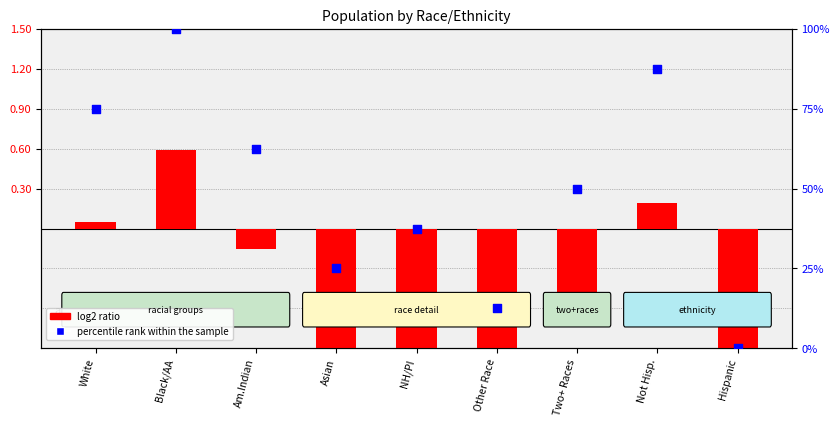

Which series has the largest Y range (max minus min)?

percentile rank within the sample